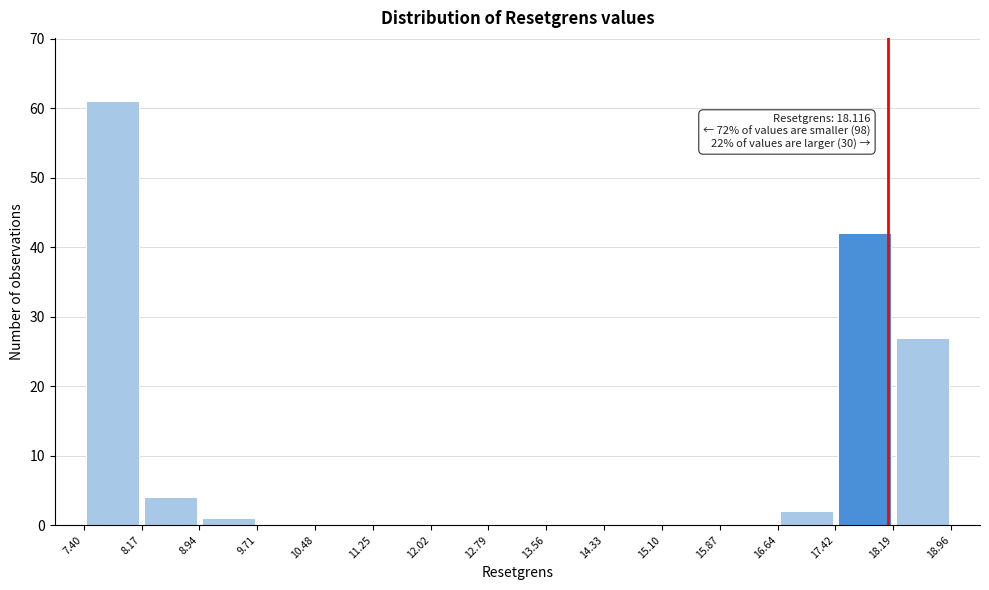

Over which range of the x-axis is the bar tallest?

7.40 to 8.17